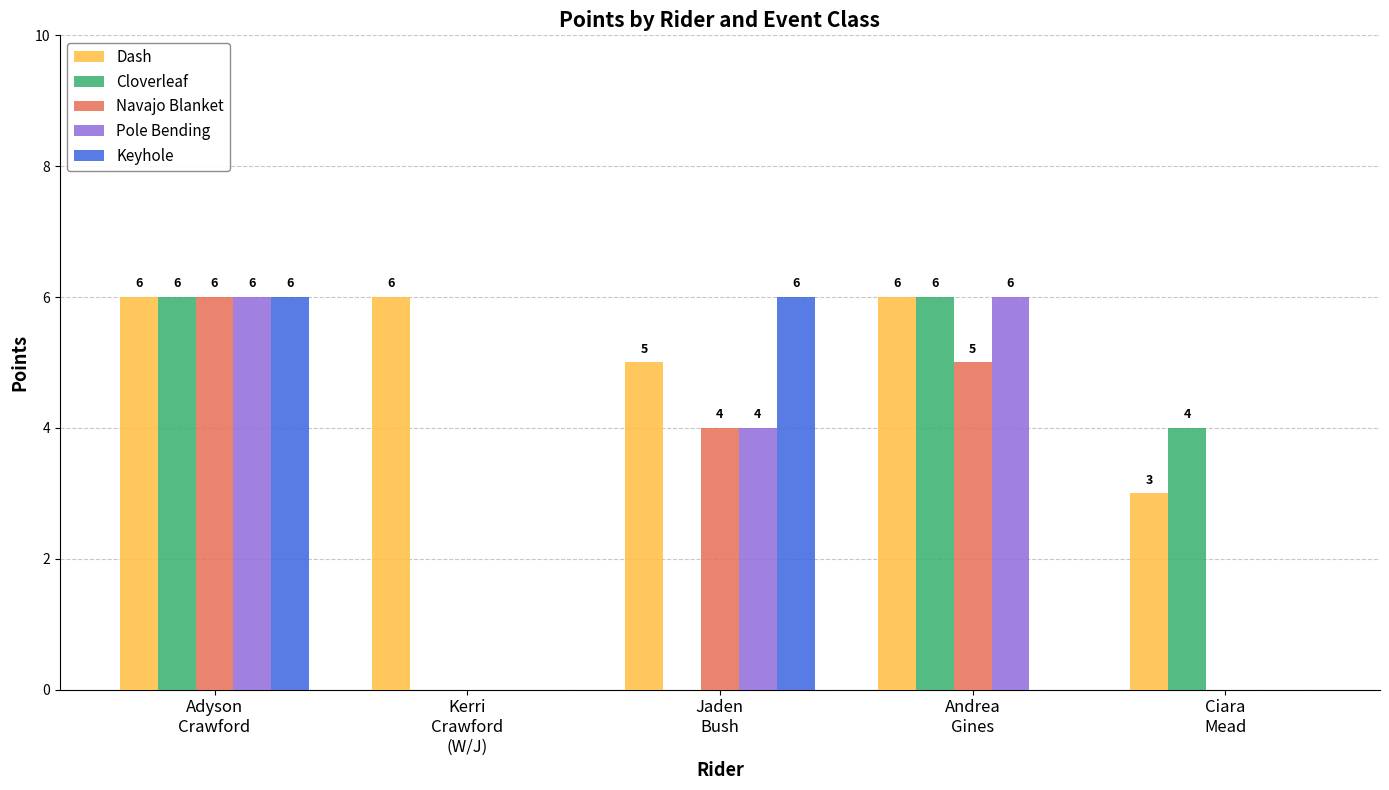

What is the greatest value displayed?

6